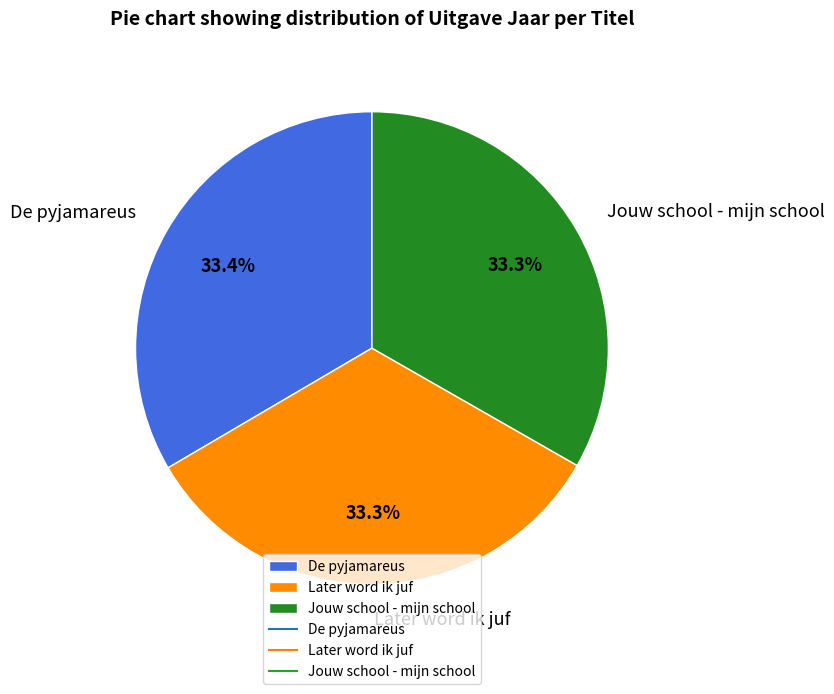

To the nearest percent, what is the combined percentage of De pyjamareus and Later word ik juf?

67%